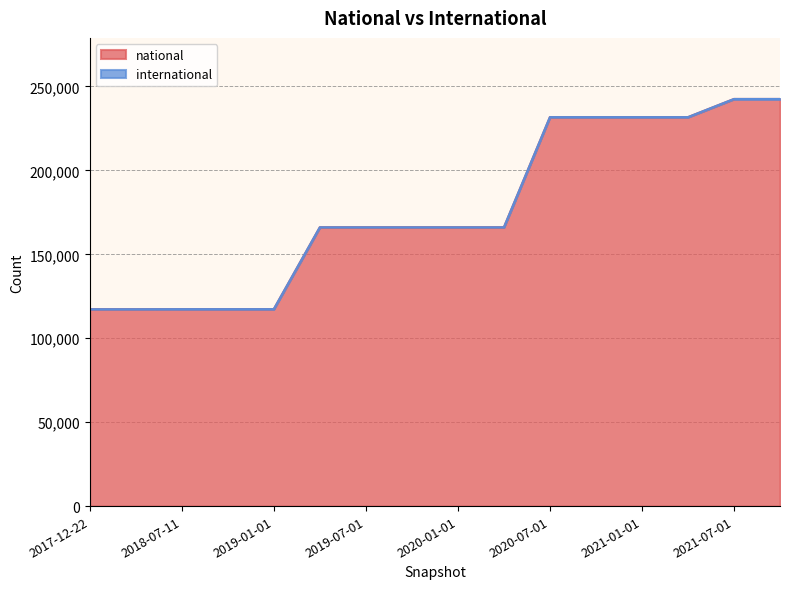

The value at 2021-01-01 is 142309. True or false?

False